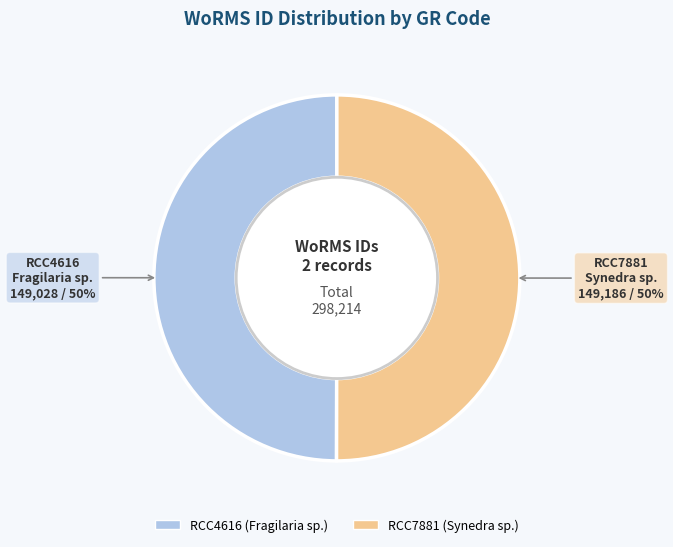

To the nearest percent, what portion does RCC7881 represent?

50%